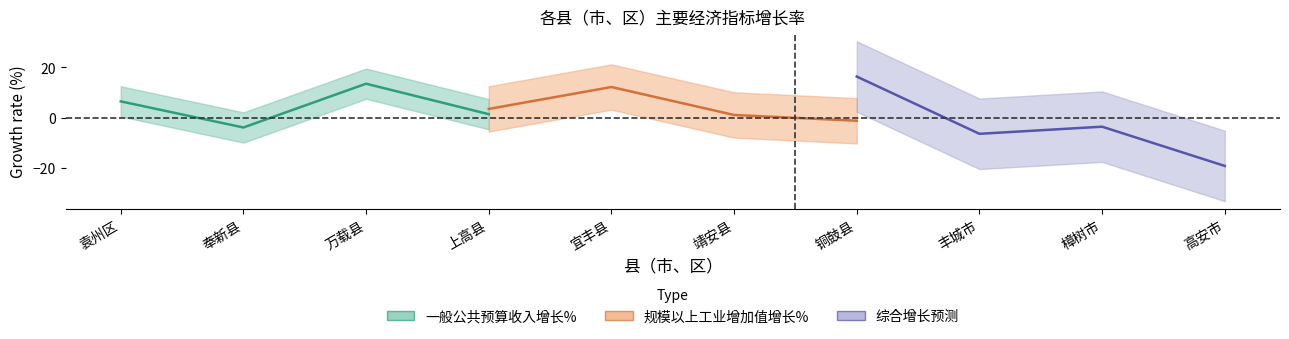

At 上高县, list the series in order from smallest to largest.

一般公共预算收入增长%, 规模以上工业增加值增长%